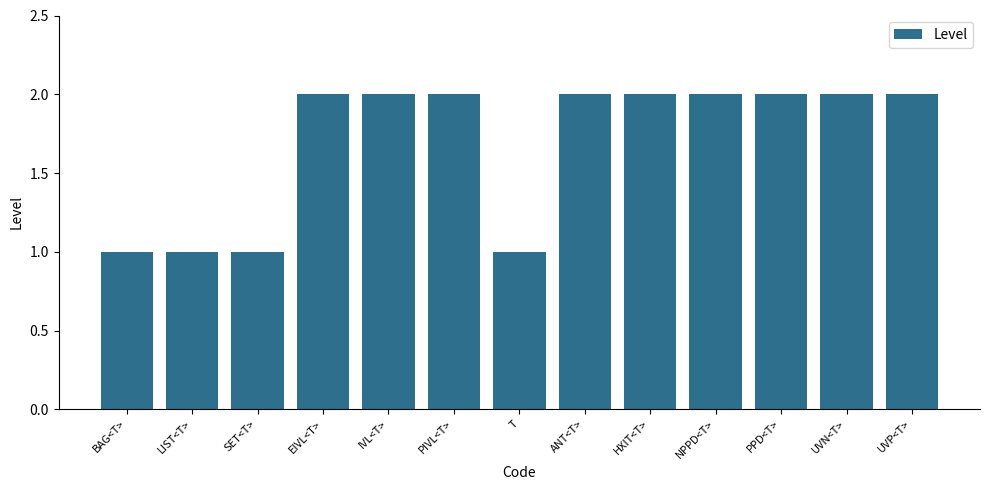

What is the value of the 4th bar from the left?

2